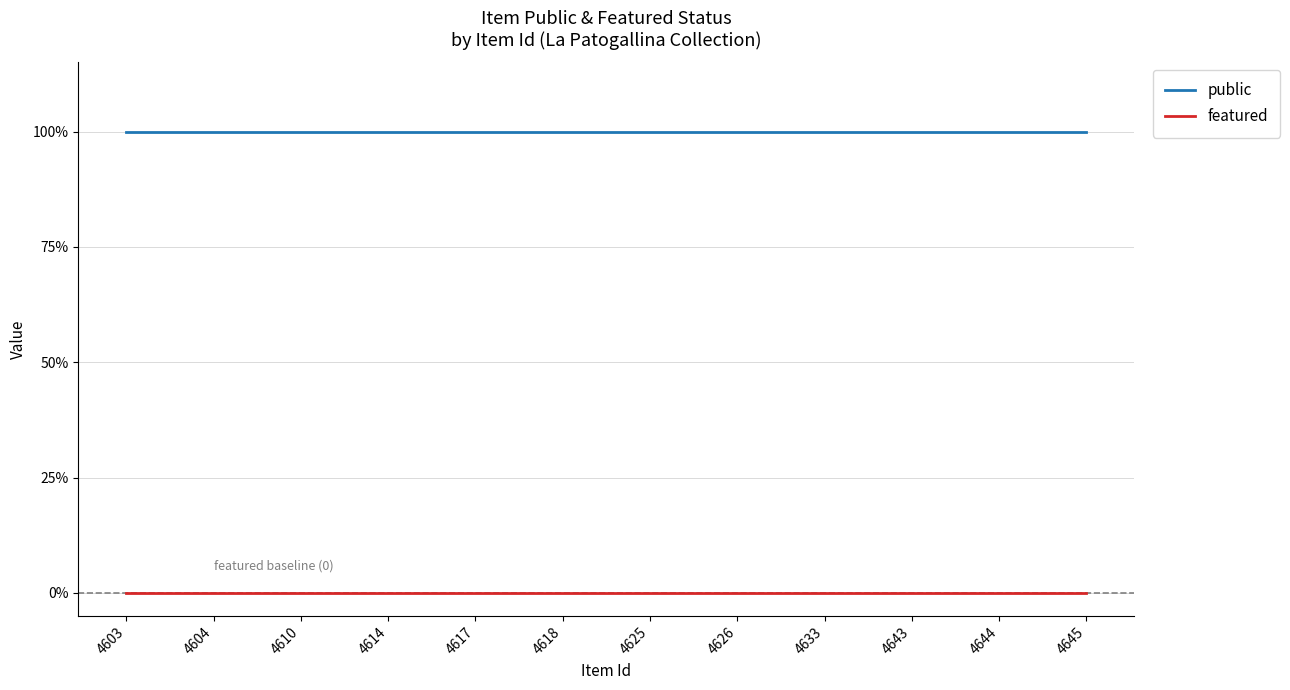

Is this an area chart (filled region under the line)?

No